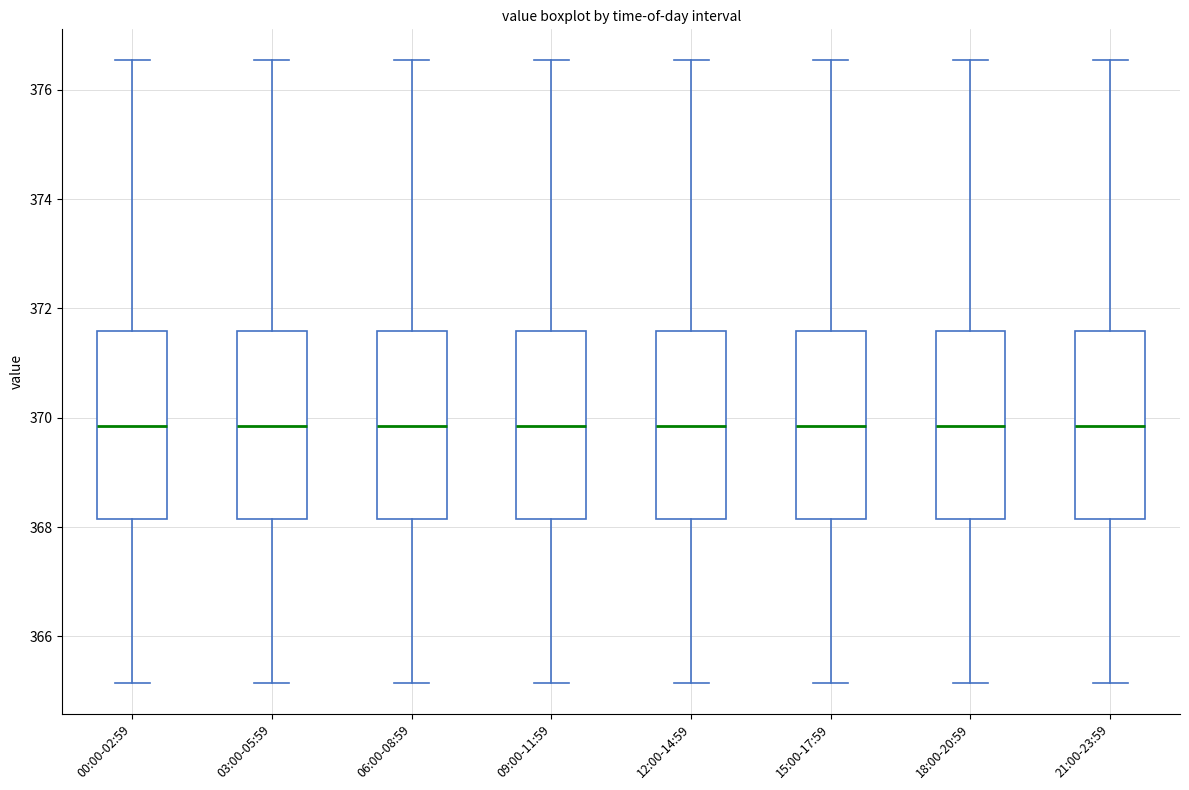

Reading left to right, transcribe this box plot: for each box, give where its median line is, the range the box spans, and where its two whiskers end, as read against the y-axis. The values are not printed on the chart, so give them approximately, as read against the axis.

00:00-02:59: median 369.8, box 368.2 to 371.6, whiskers 365.2 to 376.6
03:00-05:59: median 369.8, box 368.2 to 371.6, whiskers 365.2 to 376.6
06:00-08:59: median 369.8, box 368.2 to 371.6, whiskers 365.2 to 376.6
09:00-11:59: median 369.8, box 368.2 to 371.6, whiskers 365.2 to 376.6
12:00-14:59: median 369.8, box 368.2 to 371.6, whiskers 365.2 to 376.6
15:00-17:59: median 369.8, box 368.2 to 371.6, whiskers 365.2 to 376.6
18:00-20:59: median 369.8, box 368.2 to 371.6, whiskers 365.2 to 376.6
21:00-23:59: median 369.8, box 368.2 to 371.6, whiskers 365.2 to 376.6